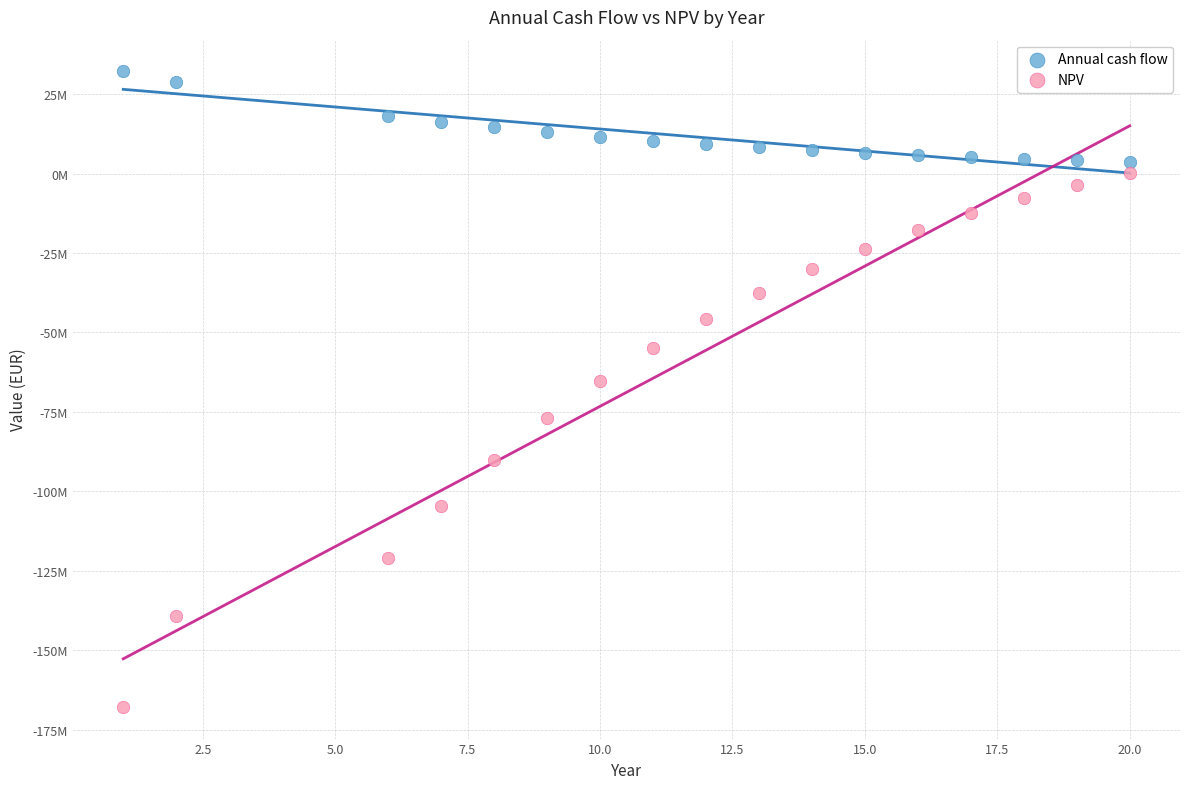

Which series contains the highest Y value?

Annual cash flow